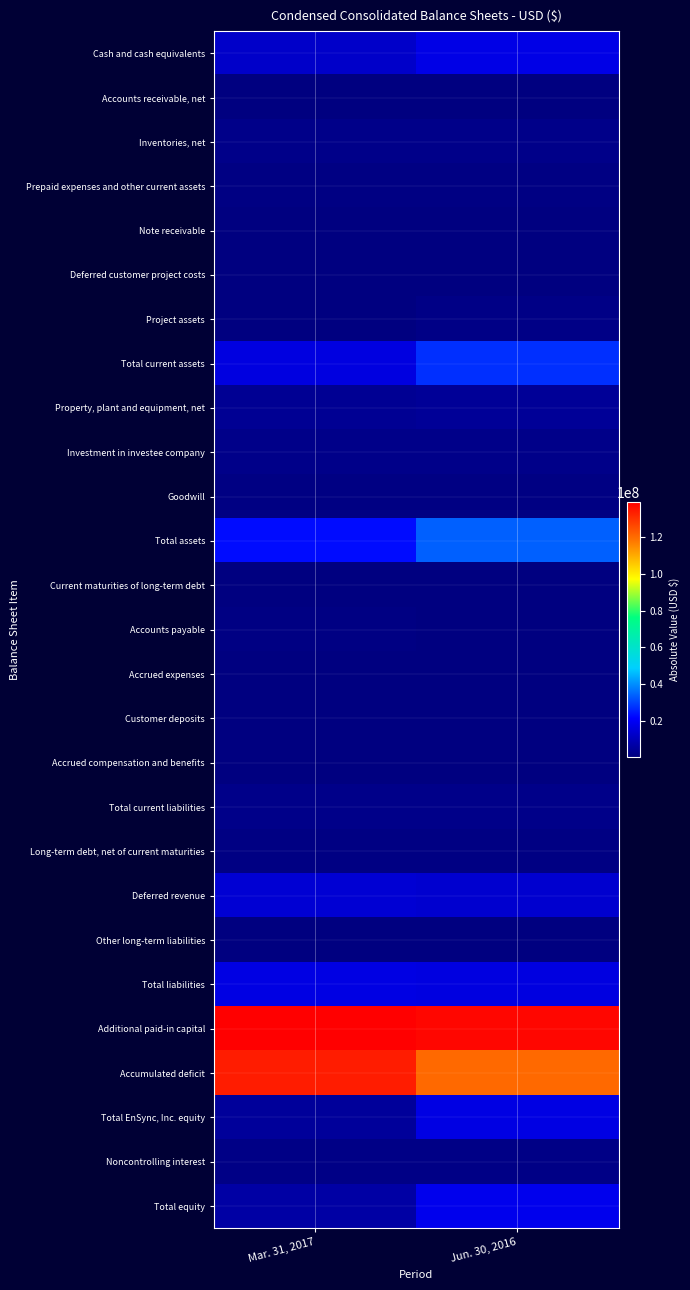

Reading left to right, extract all data points from this chart.

Cash and cash equivalents: Mar. 31, 2017=12399671	Jun. 30, 2016=17189089
Accounts receivable, net: Mar. 31, 2017=237265	Jun. 30, 2016=172633
Inventories, net: Mar. 31, 2017=1947982	Jun. 30, 2016=1869942
Prepaid expenses and other current assets: Mar. 31, 2017=745265	Jun. 30, 2016=600591
Note receivable: Mar. 31, 2017=174148	Jun. 30, 2016=171140
Deferred customer project costs: Mar. 31, 2017=202548	Jun. 30, 2016=419765
Project assets: Mar. 31, 2017=408761	Jun. 30, 2016=1190853
Total current assets: Mar. 31, 2017=16123889	Jun. 30, 2016=27380613
Property, plant and equipment, net: Mar. 31, 2017=3549822	Jun. 30, 2016=3889106
Investment in investee company: Mar. 31, 2017=1993810	Jun. 30, 2016=2165626
Goodwill: Mar. 31, 2017=809363	Jun. 30, 2016=809363
Total assets: Mar. 31, 2017=22640843	Jun. 30, 2016=34271972
Current maturities of long-term debt: Mar. 31, 2017=338942	Jun. 30, 2016=332707
Accounts payable: Mar. 31, 2017=630121	Jun. 30, 2016=569226
Accrued expenses: Mar. 31, 2017=488067	Jun. 30, 2016=501031
Customer deposits: Mar. 31, 2017=104577	Jun. 30, 2016=201352
Accrued compensation and benefits: Mar. 31, 2017=286791	Jun. 30, 2016=257087
Total current liabilities: Mar. 31, 2017=1848498	Jun. 30, 2016=1861403
Long-term debt, net of current maturities: Mar. 31, 2017=802952	Jun. 30, 2016=1057720
Deferred revenue: Mar. 31, 2017=13712638	Jun. 30, 2016=13290000
Other long-term liabilities: Mar. 31, 2017=260443	Jun. 30, 2016=25789
Total liabilities: Mar. 31, 2017=16624531	Jun. 30, 2016=16234912
Additional paid-in capital: Mar. 31, 2017=139205625	Jun. 30, 2016=137585233
Accumulated deficit: Mar. 31, 2017=133923648	Jun. 30, 2016=120550108
Total EnSync, Inc. equity: Mar. 31, 2017=4886001	Jun. 30, 2016=16635688
Noncontrolling interest: Mar. 31, 2017=1130311	Jun. 30, 2016=1401372
Total equity: Mar. 31, 2017=6016312	Jun. 30, 2016=18037060